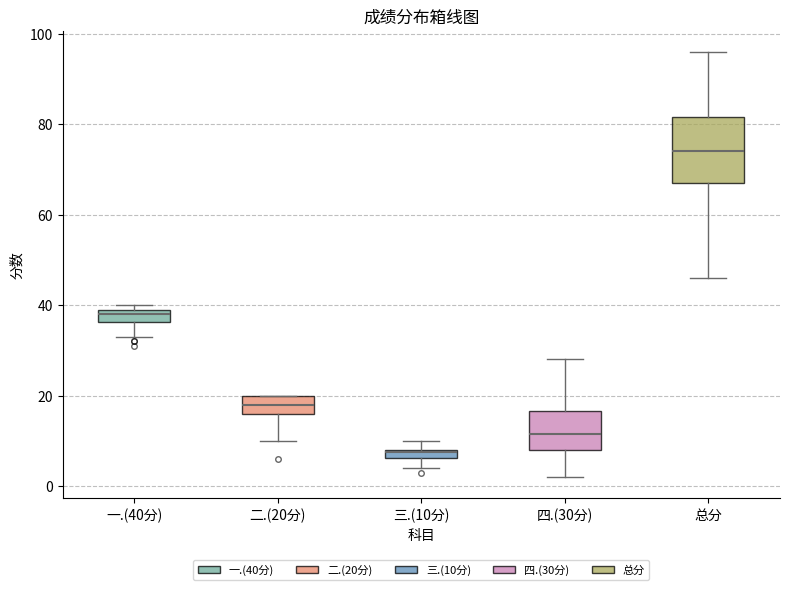

Which box is the tallest, from its lower edge to its upper edge?

总分